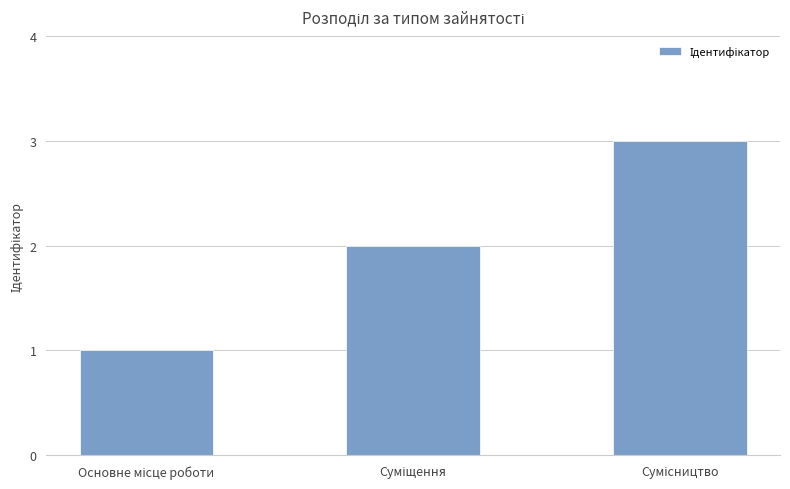

What is the smallest value displayed?

1